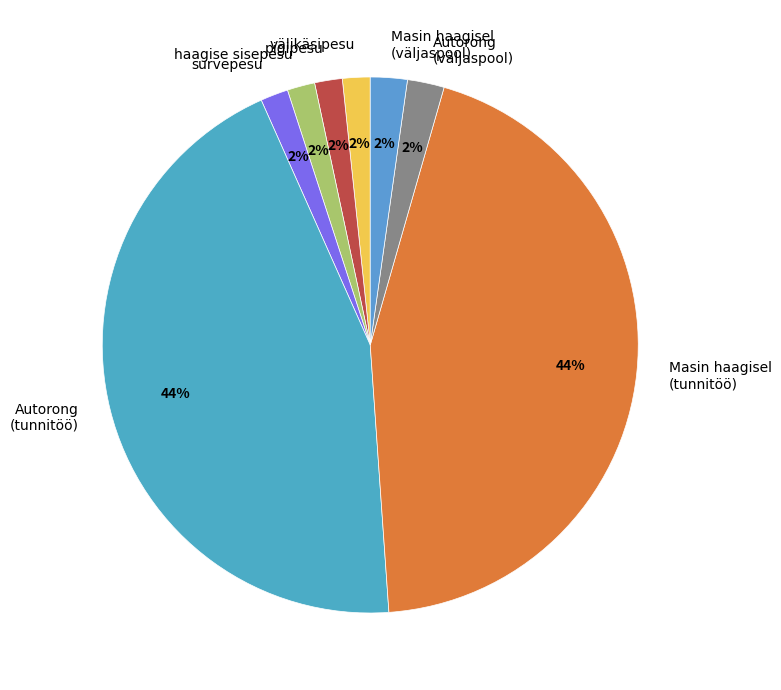

Do Autorong (väljaspool) and Masin haagisel (tunnitöö) together represent more than half of the pie?

No